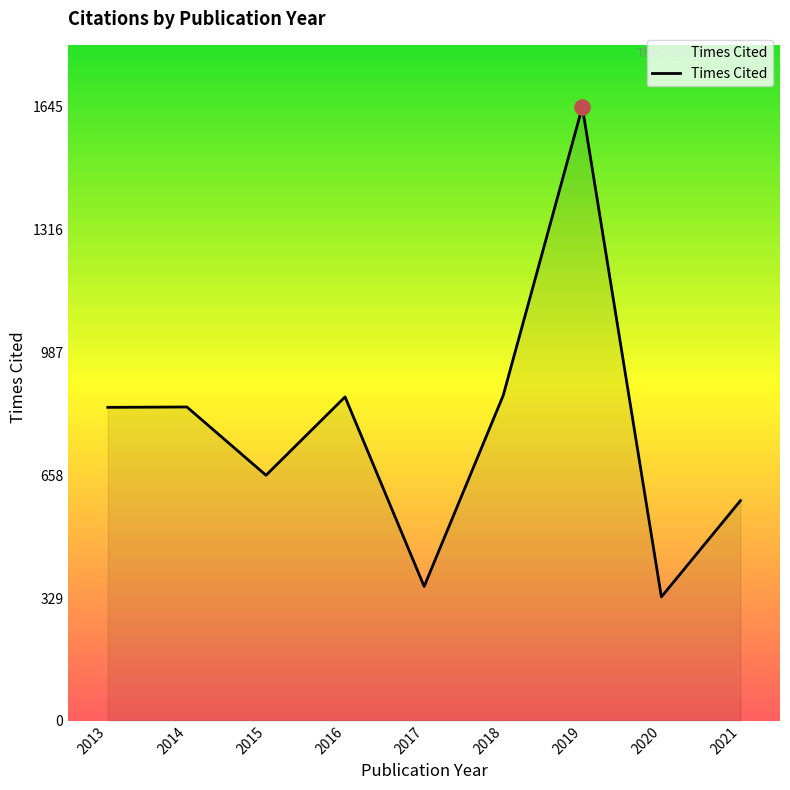

Which has a higher value, 2018 or 2020?

2018